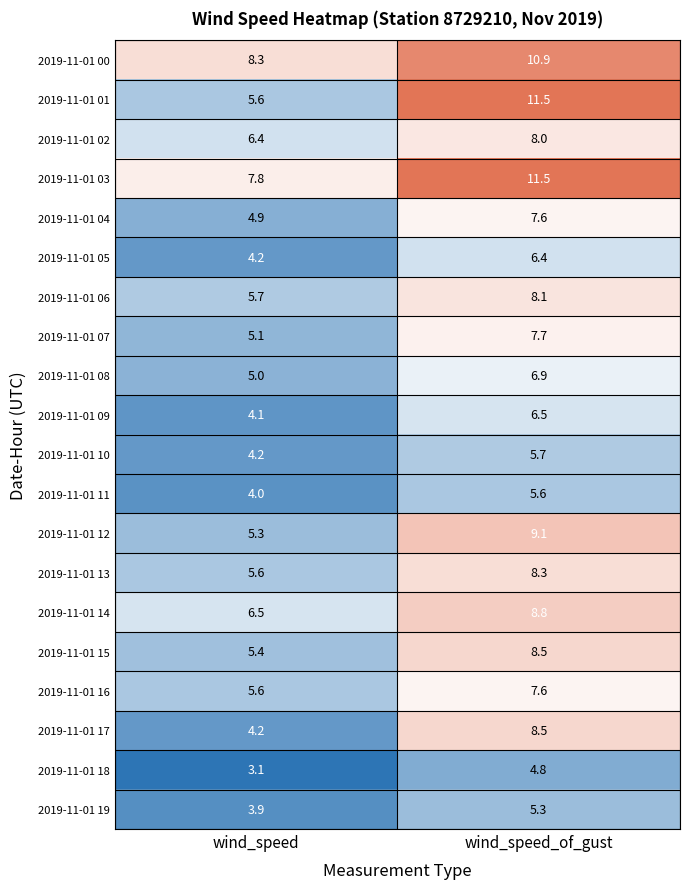

True or false: 2019-11-01 02 has a value of 11.7 at wind_speed_of_gust.

False